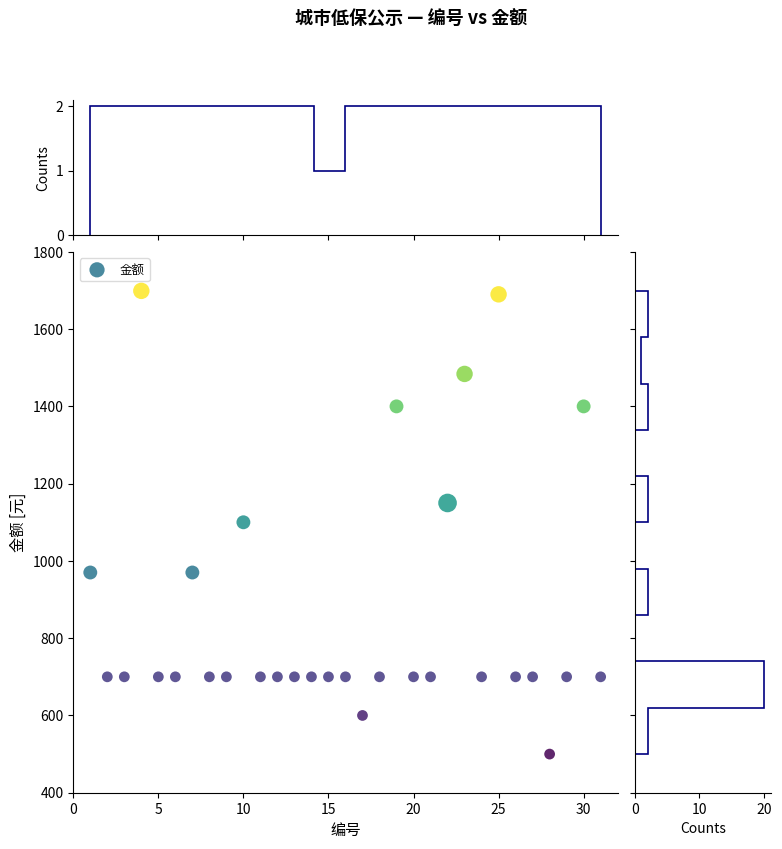

What is the range of Y values (max minus min)?

1199